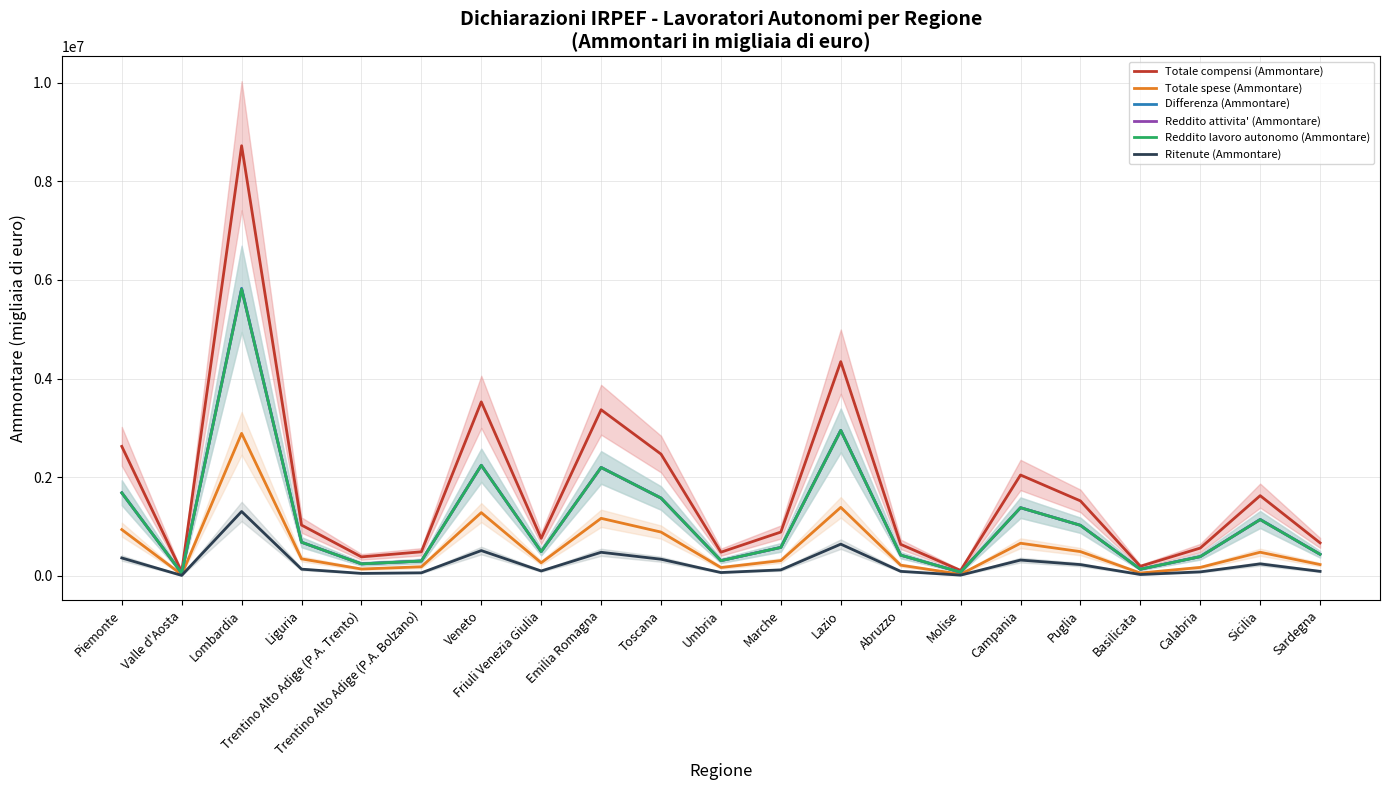

What is the difference between the highest and lowest values at Valle d'Aosta?

72804